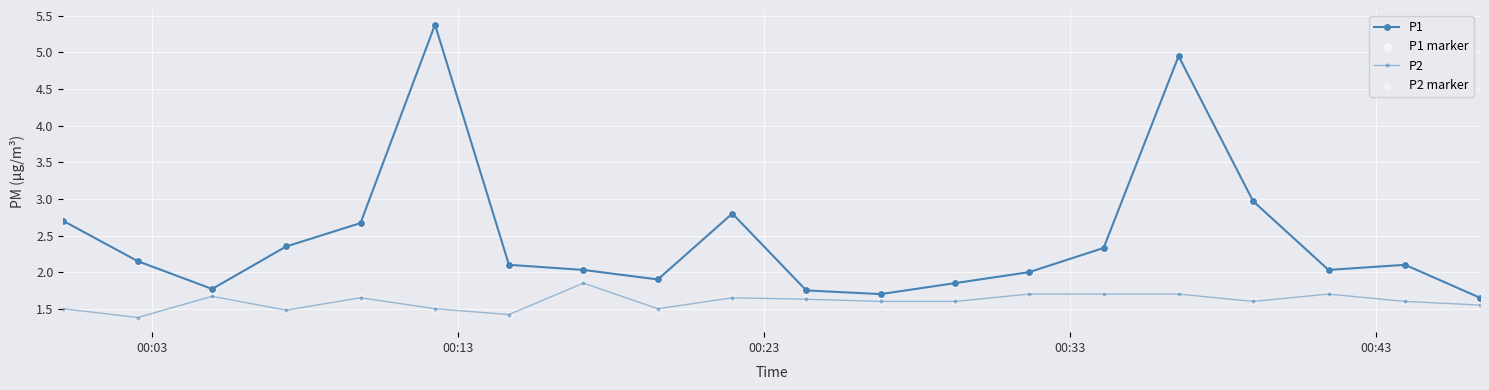

How many lines are shown in the chart?

2